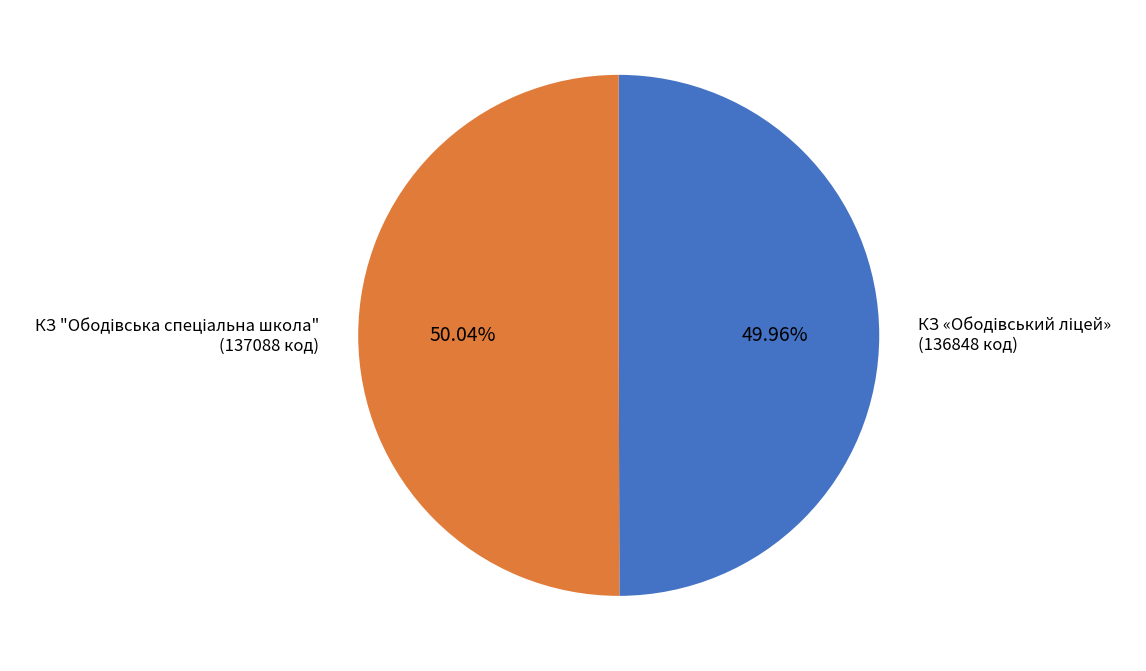

Is there a majority slice in this chart?

Yes